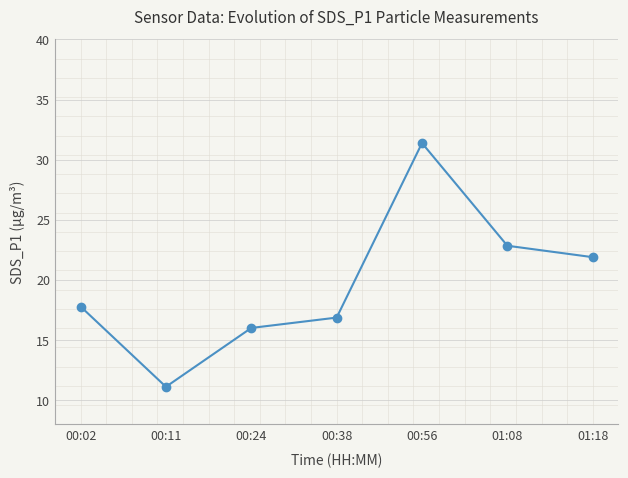

How many points are lower than both their immediate neighbors (excluding endpoints)?

1